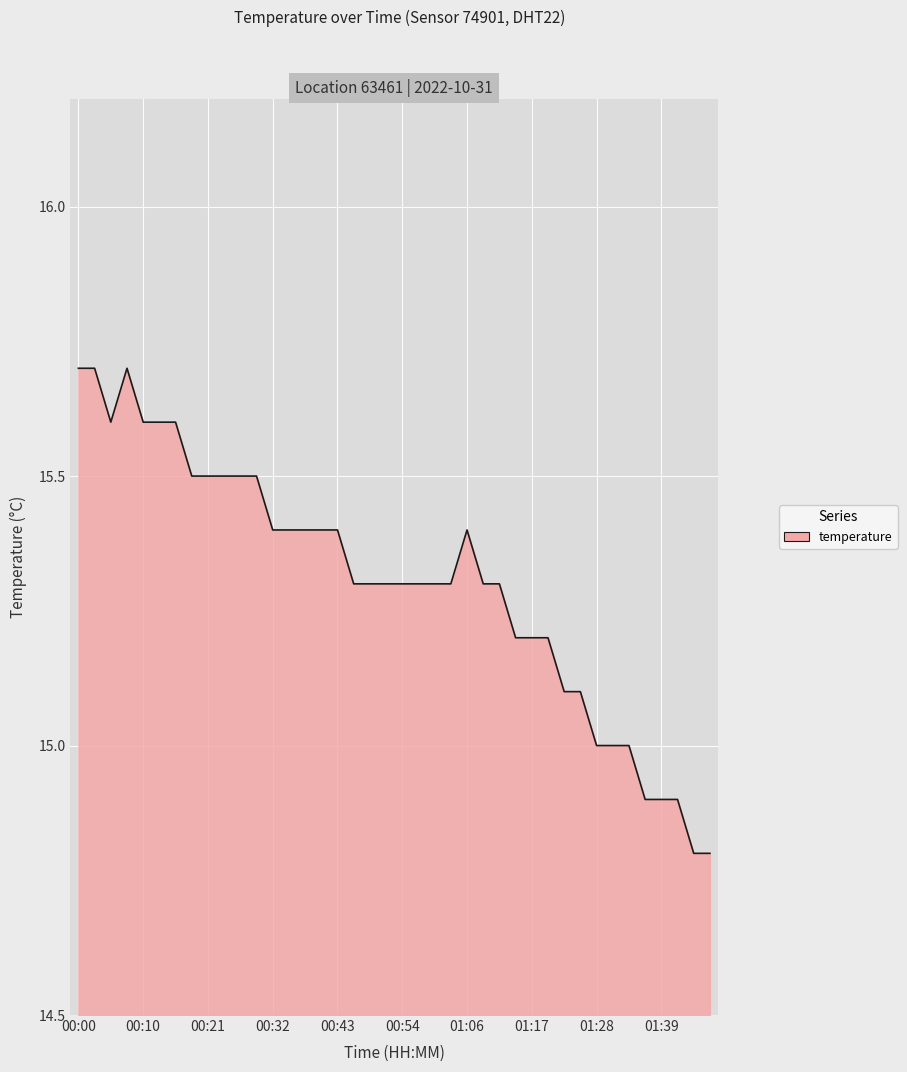

What is the difference between the maximum and minimum values?

0.9